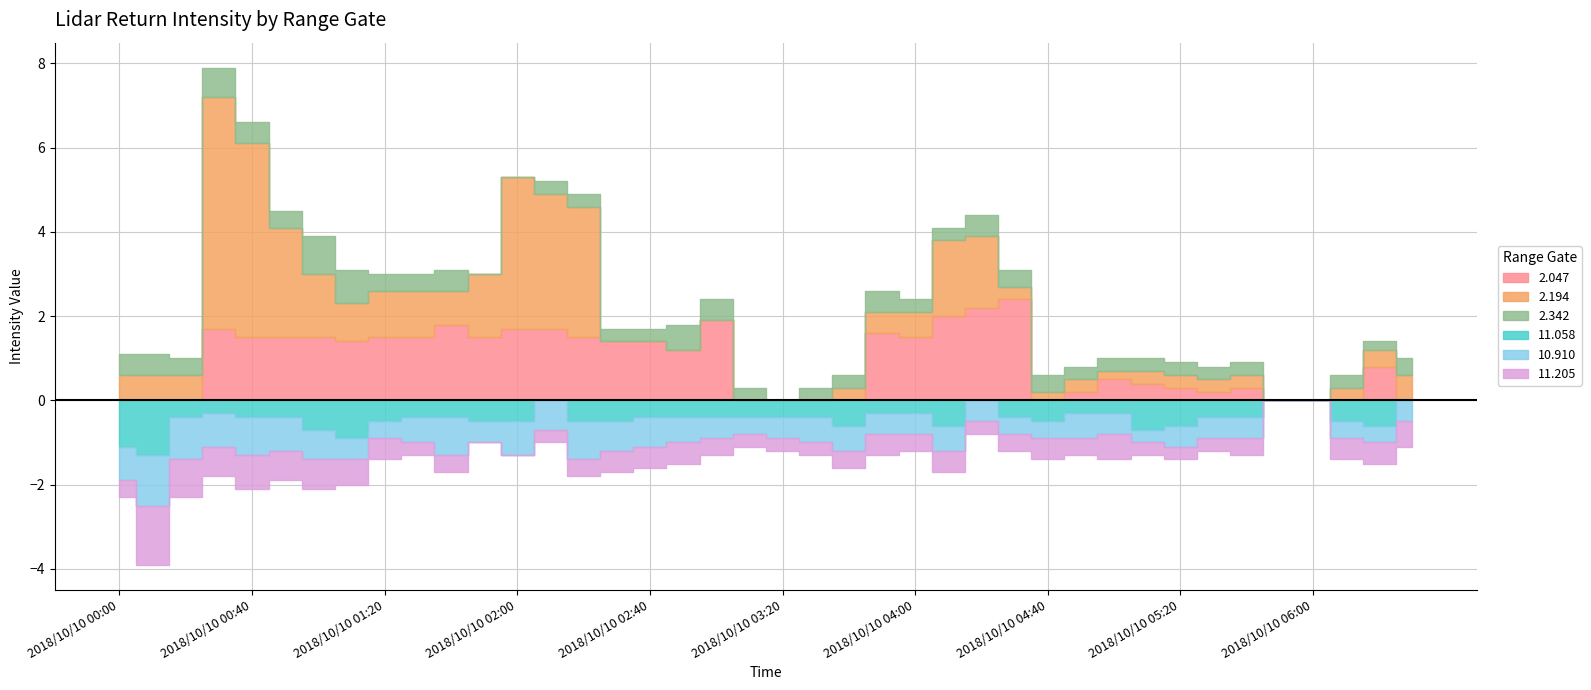

Between 2018/10/10 00:00 and 2018/10/10 06:30, which series saw the biggest shift?

11.058